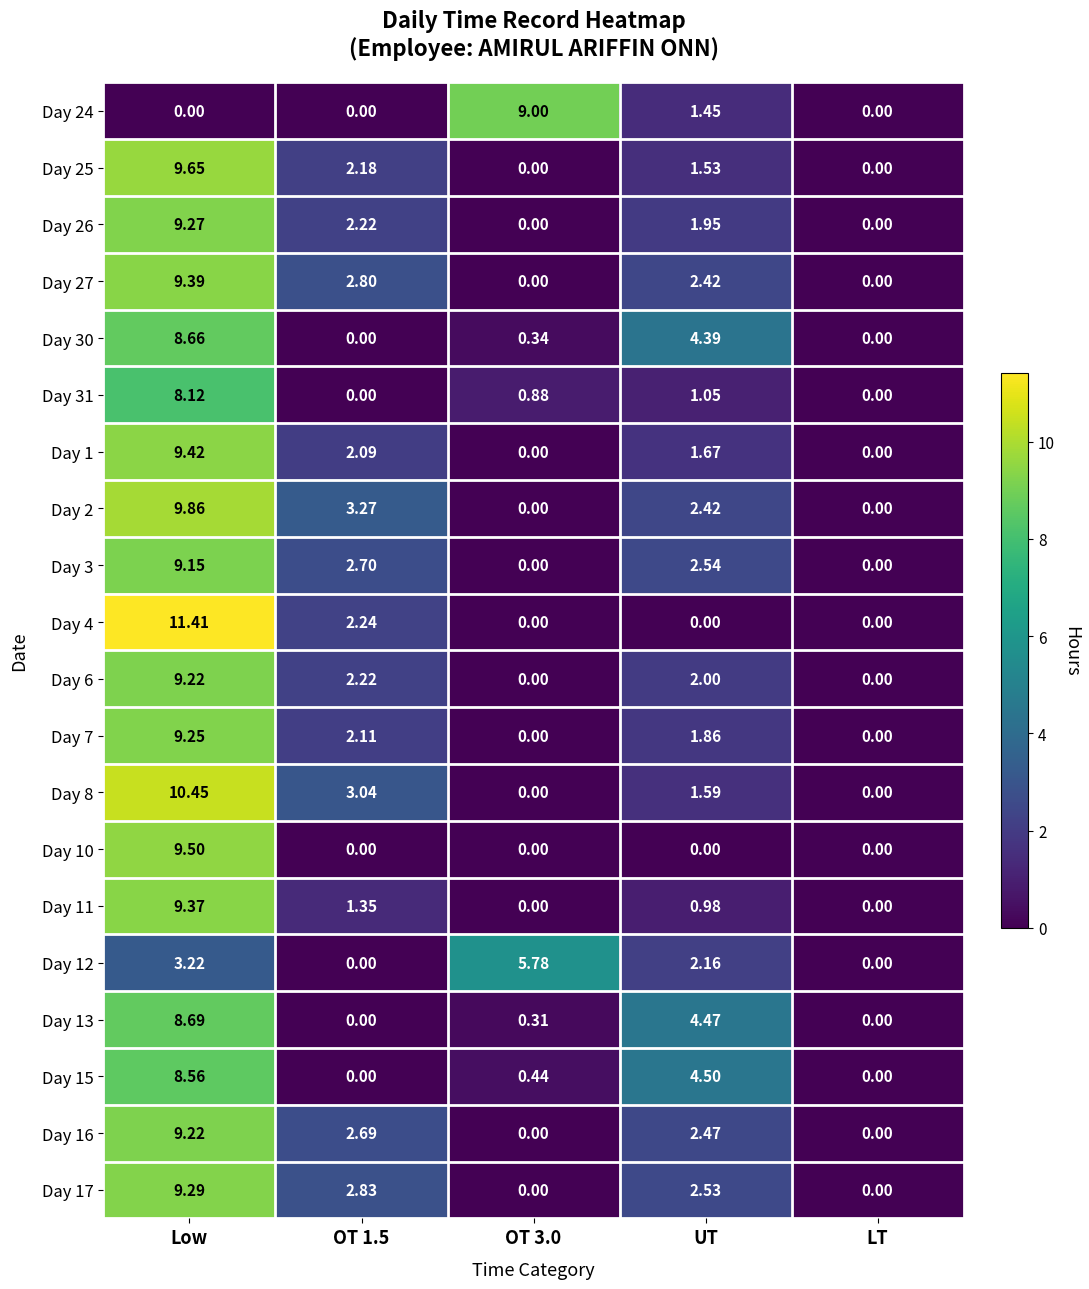

At which category is the sum across all series the highest?

Low